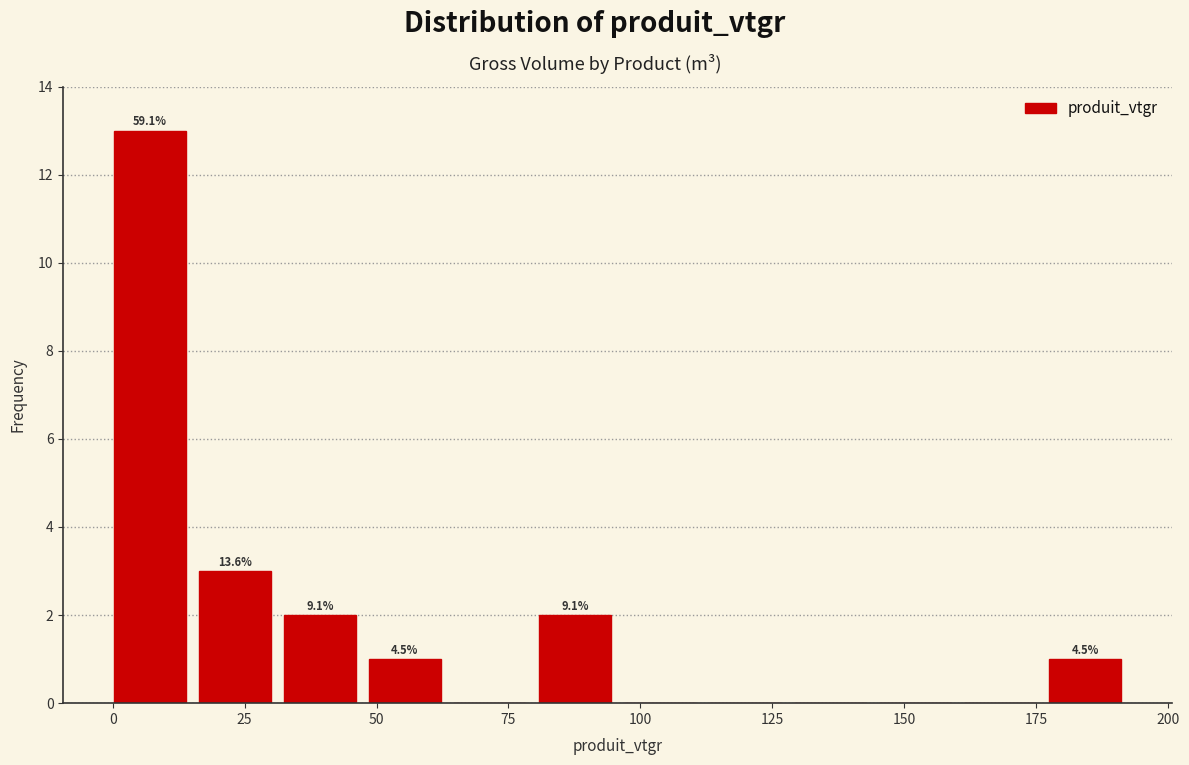

Read against the x-axis, roughly where is the centre of the tallest bar?

5